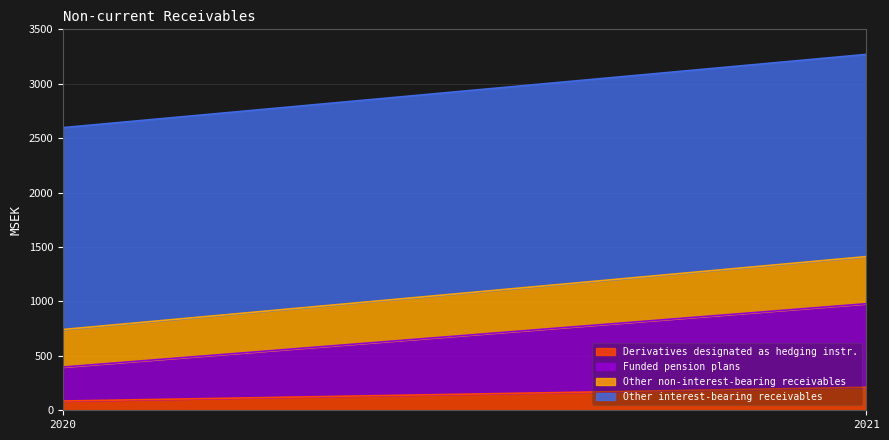

Reading left to right, list all the values displayed in this chart.

Derivatives designated as hedging instr.: 85	211
Funded pension plans: 312	768
Other non-interest-bearing receivables: 345	433
Other interest-bearing receivables: 1855	1858